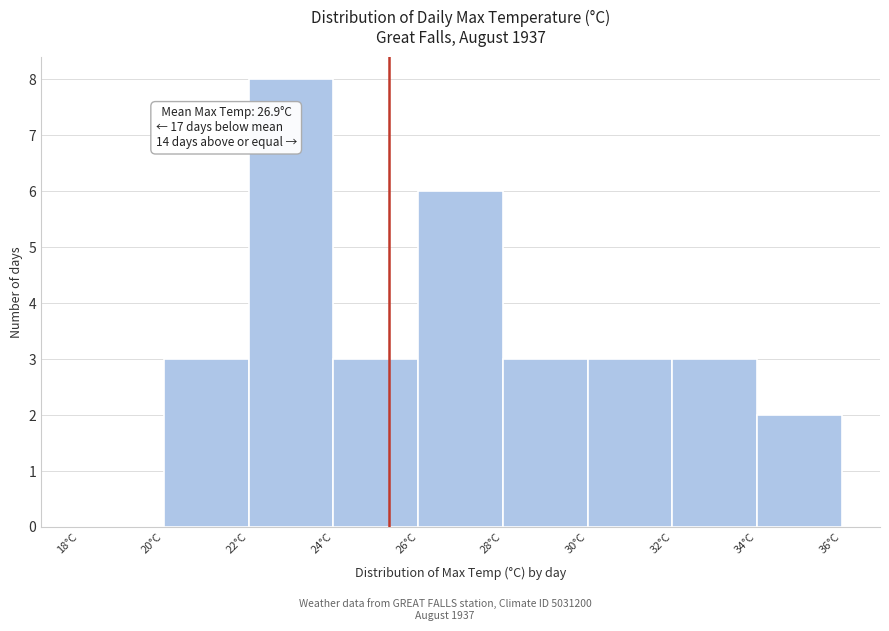

Over which range of the x-axis is the bar tallest?

22 to 24